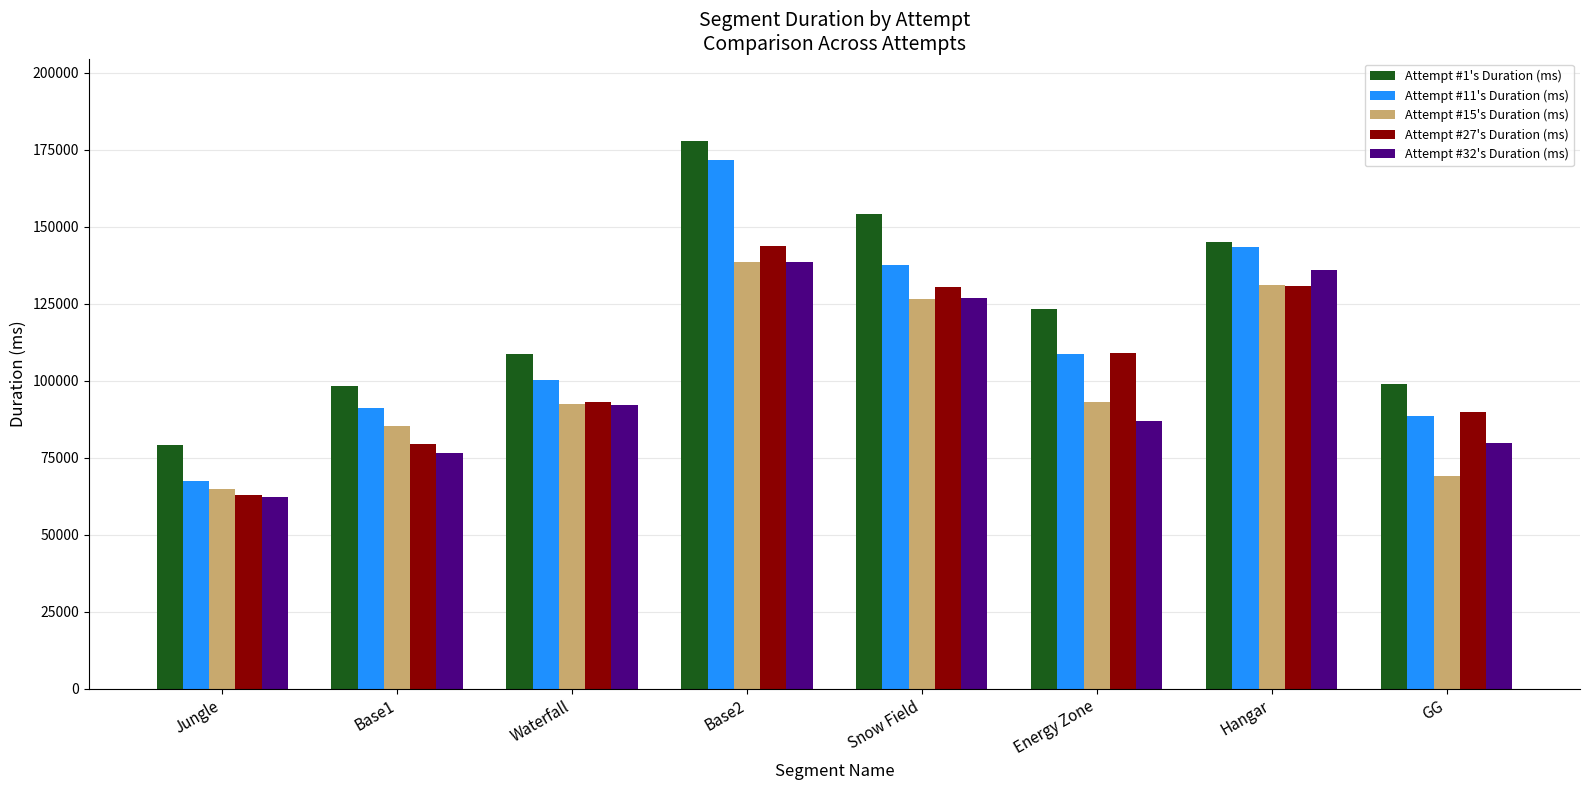

What is the approximate value of Attempt #27's Duration (ms) at Base2?

143838